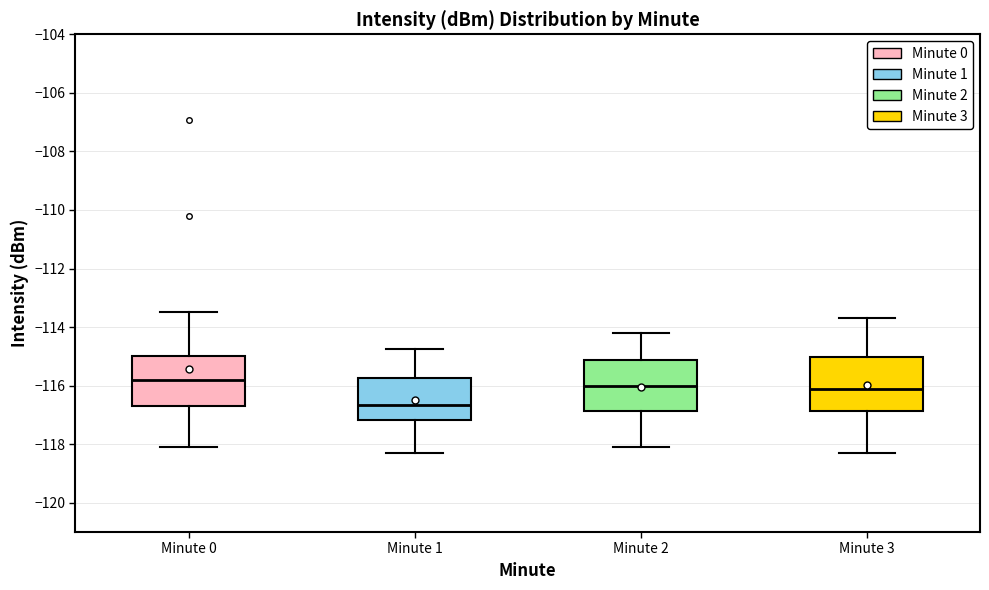

Where is the lower edge of the box for Minute 3 on the y-axis? The values are not printed on the chart, so give them approximately, as read against the axis.

-116.8